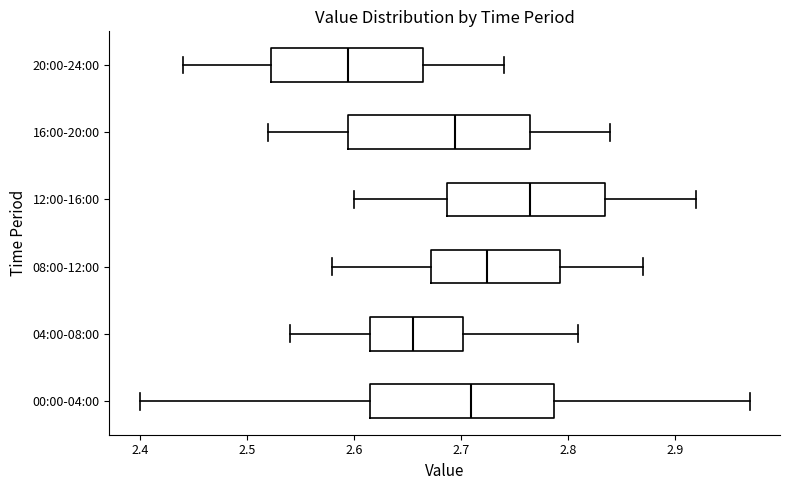

Where does the median line of the box for 04:00-08:00 sit on the x-axis? The values are not printed on the chart, so give them approximately, as read against the axis.

2.66